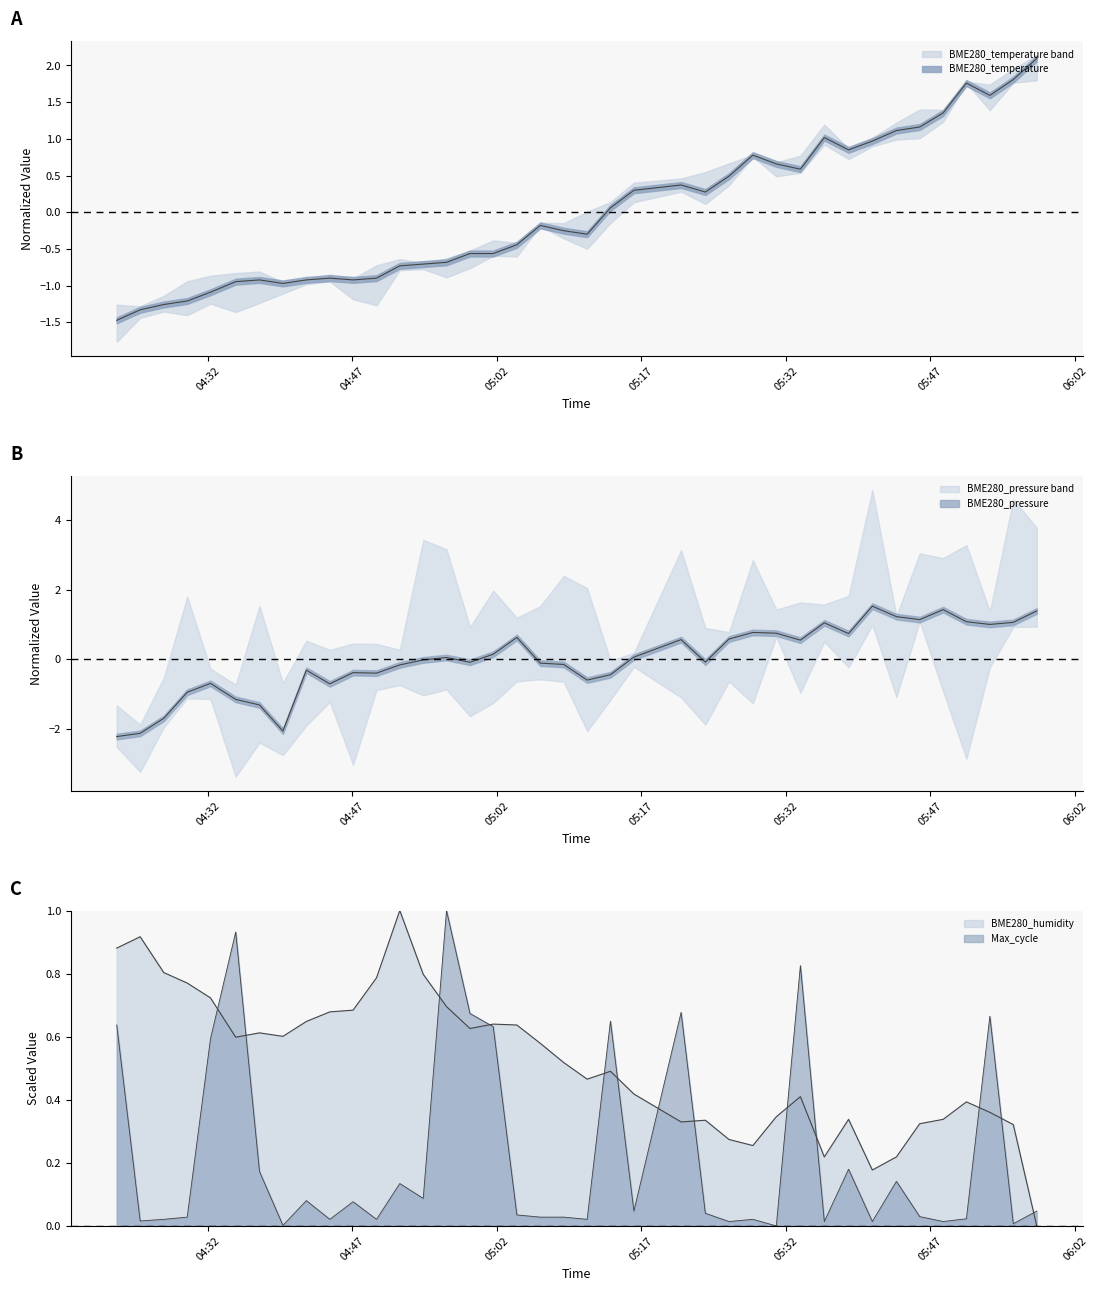

What is the value of the BME280_temperature point at the 21st from the left?

-0.3